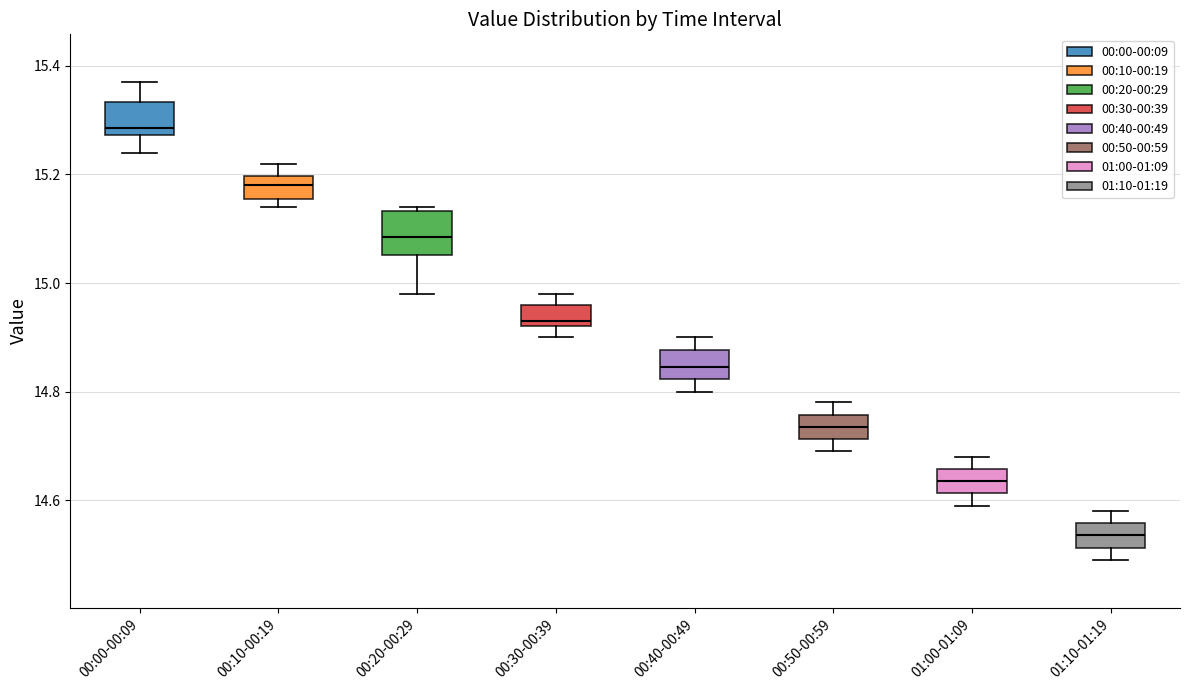

Which box's median line is the highest?

00:00-00:09